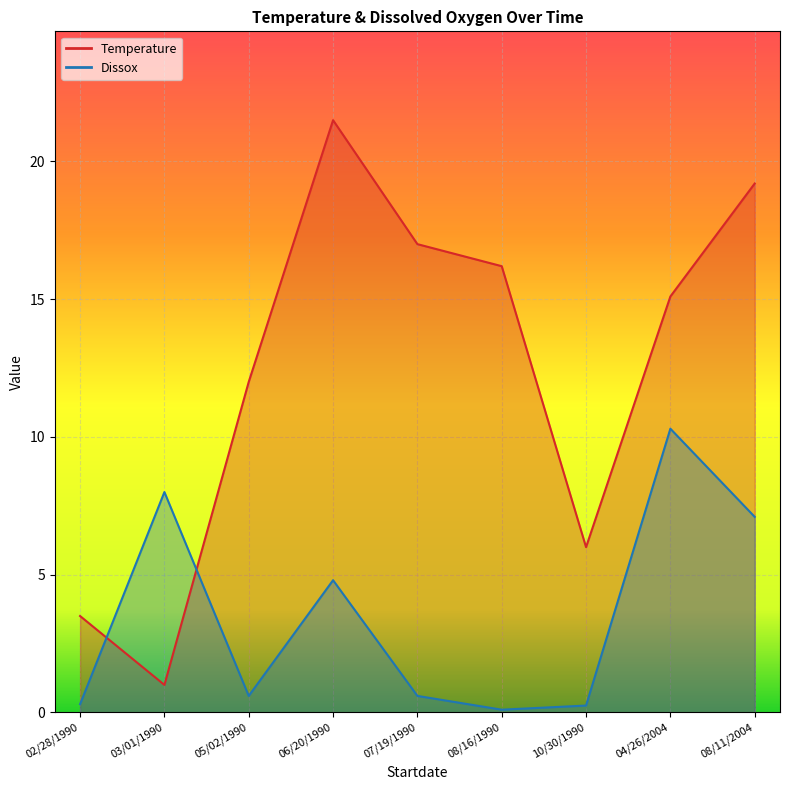

Between 07/19/1990 and 05/02/1990, which is larger?

07/19/1990